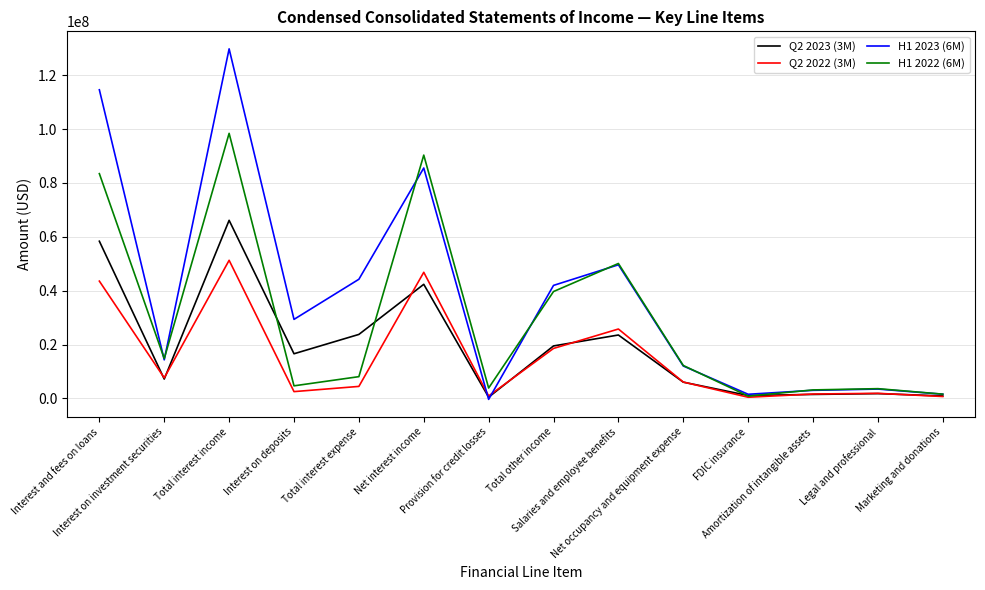

True or false: Q2 2022 (3M) has a value of 907000 at Provision for credit losses.

True